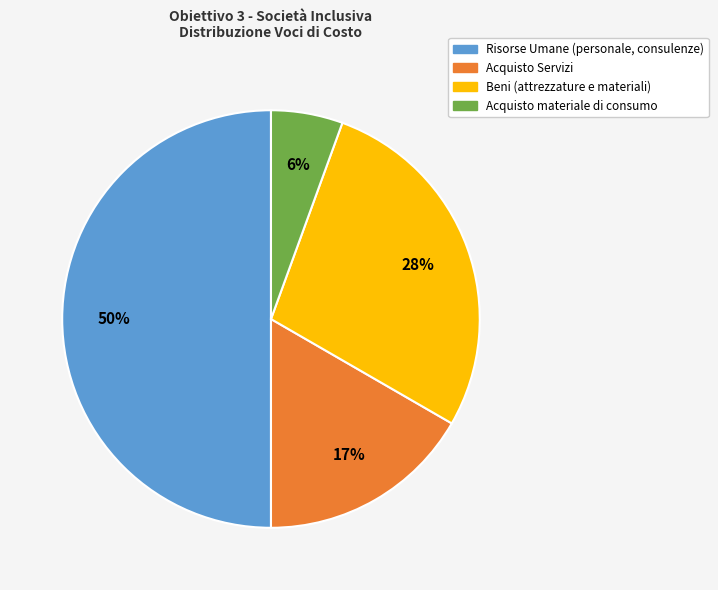

To the nearest percent, what is the difference between the largest and smallest slice percentages?

44%